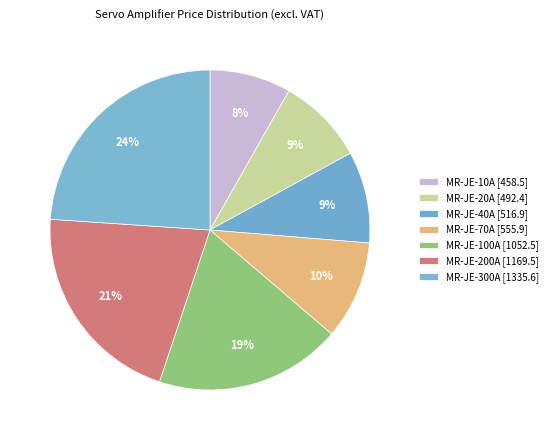

Which slice is the smallest?

MR-JE-10A